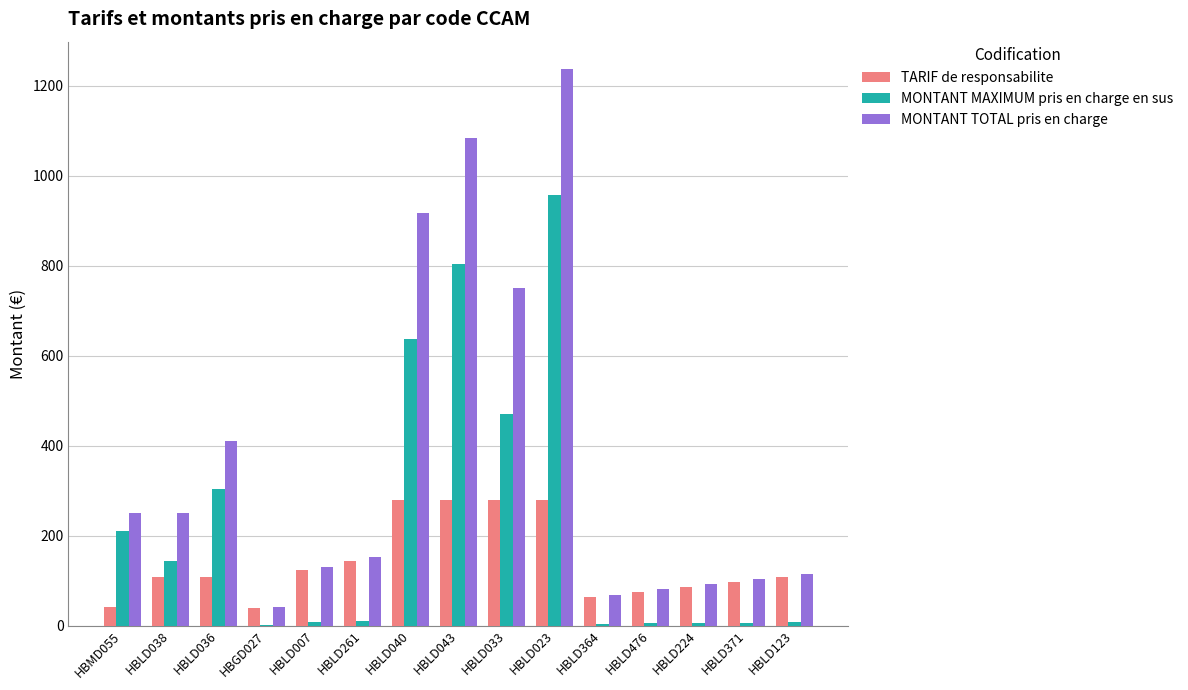

What value does the MONTANT TOTAL pris en charge series have at HBLD123?

114.5